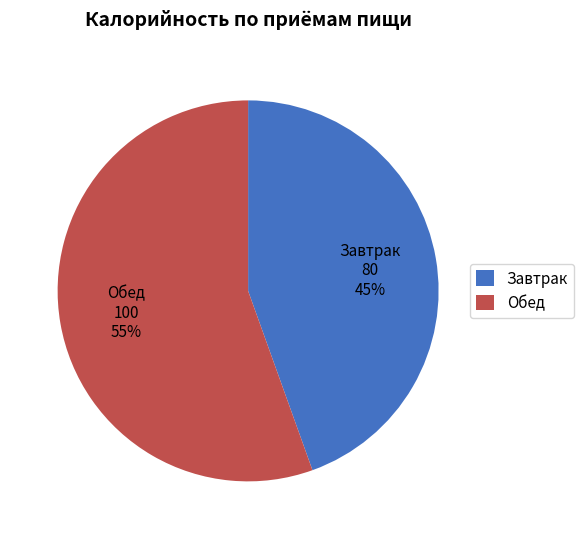

Which slice is the largest?

Обед